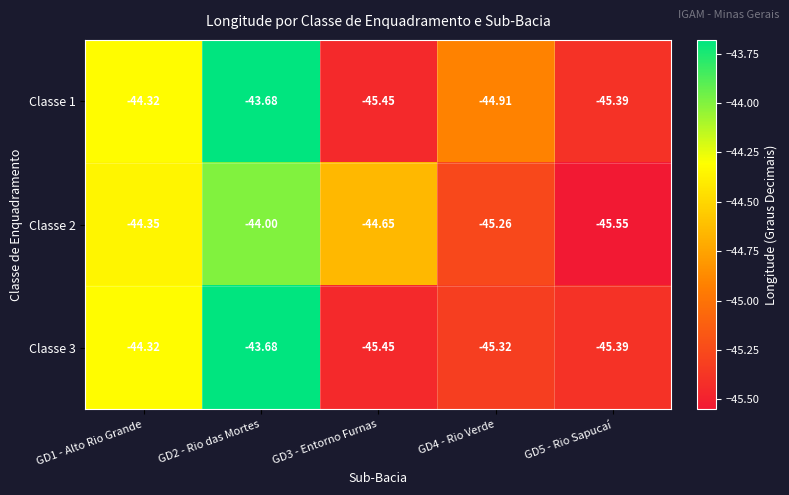

Is the value of Classe 2 at GD3 - Entorno Furnas greater than the value of Classe 3 at GD2 - Rio das Mortes?

No